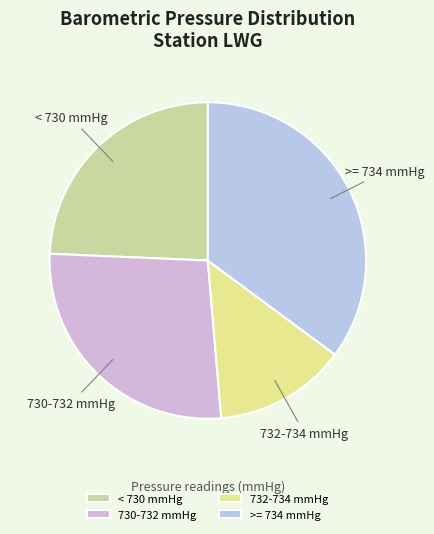

Does any single category account for the majority?

No